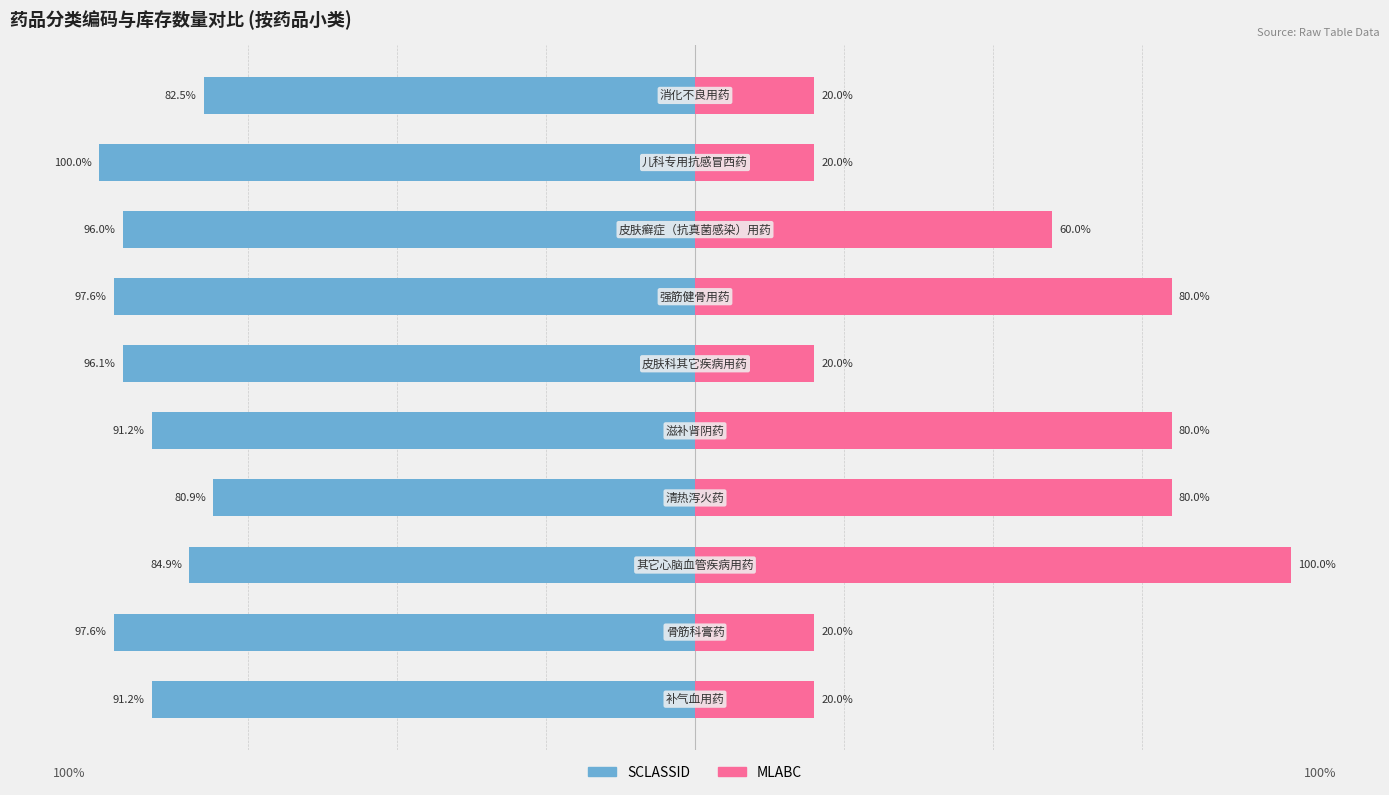

Between 6 and 1, which is larger?

6